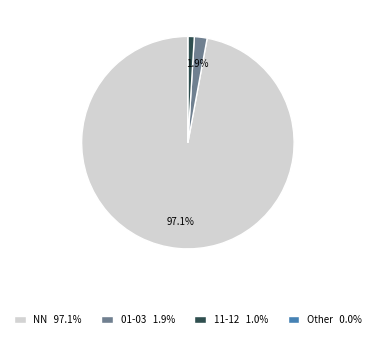

To the nearest percent, what is the combined percentage of 01-03 and NN?

99%